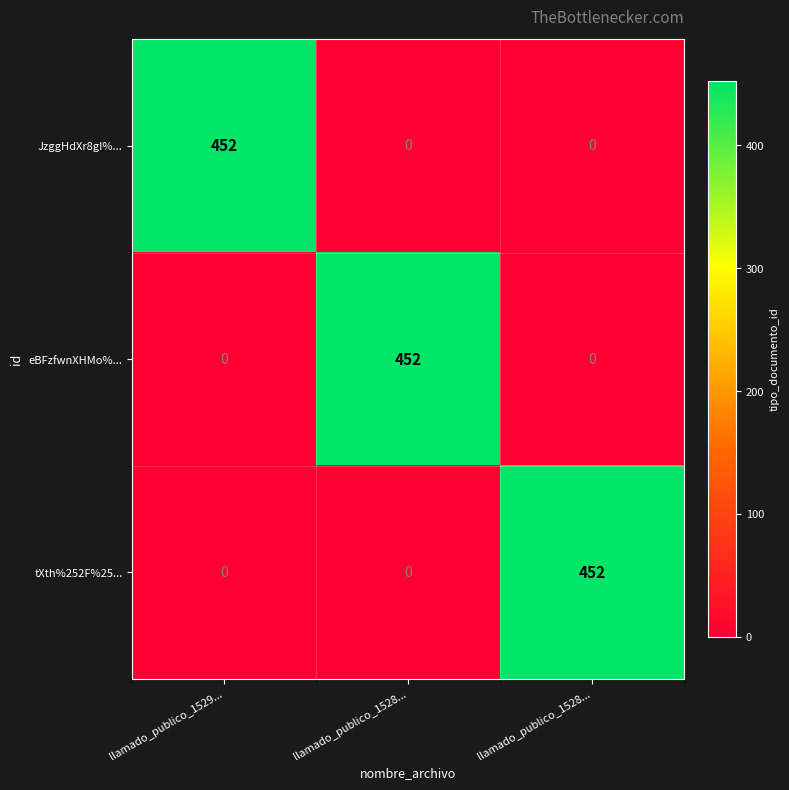

At which category does the chart reach its minimum across all series?

llamado_publico_1528...